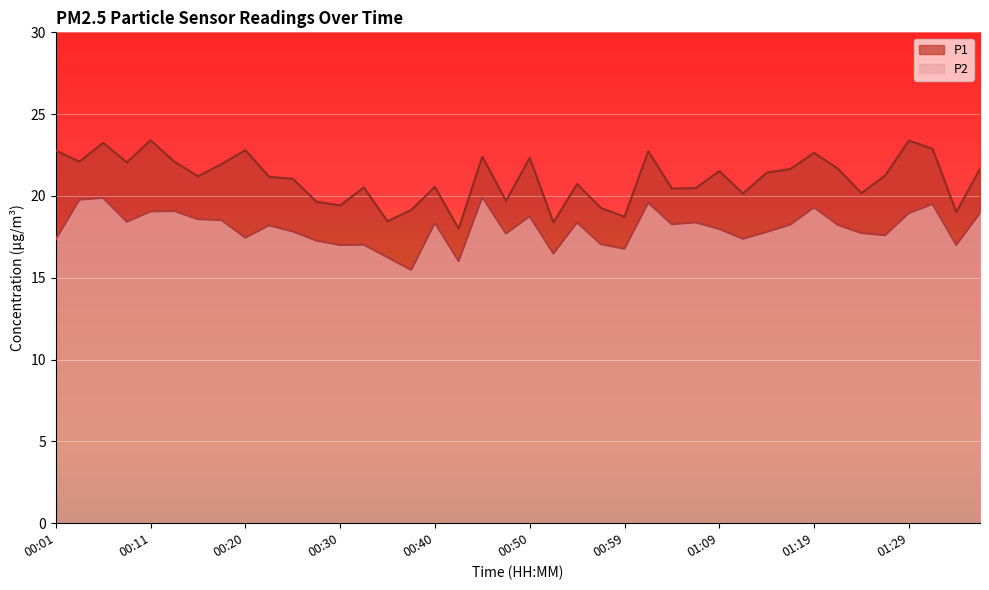

Rank the series by their average value, from highest to lowest.

P1, P2